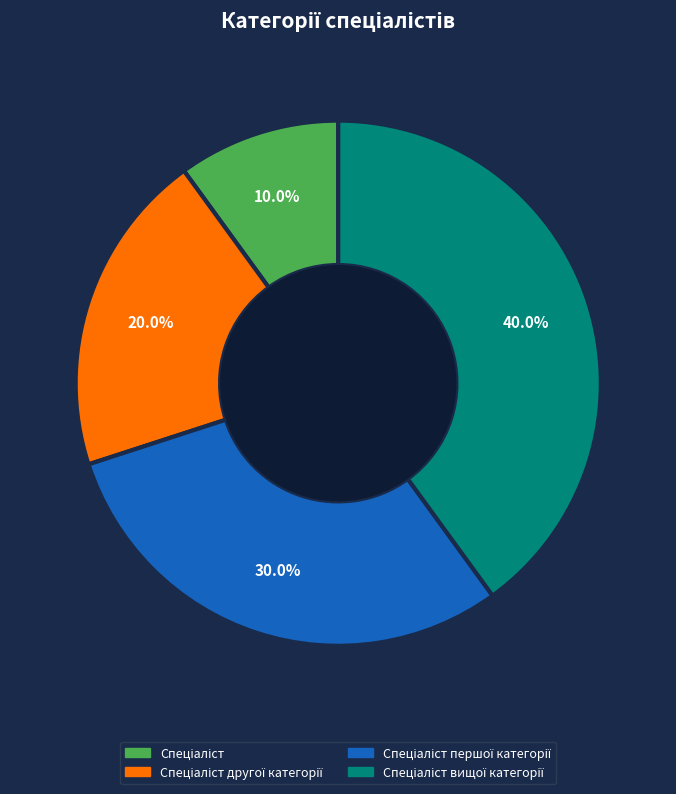

Is there a majority slice in this chart?

No